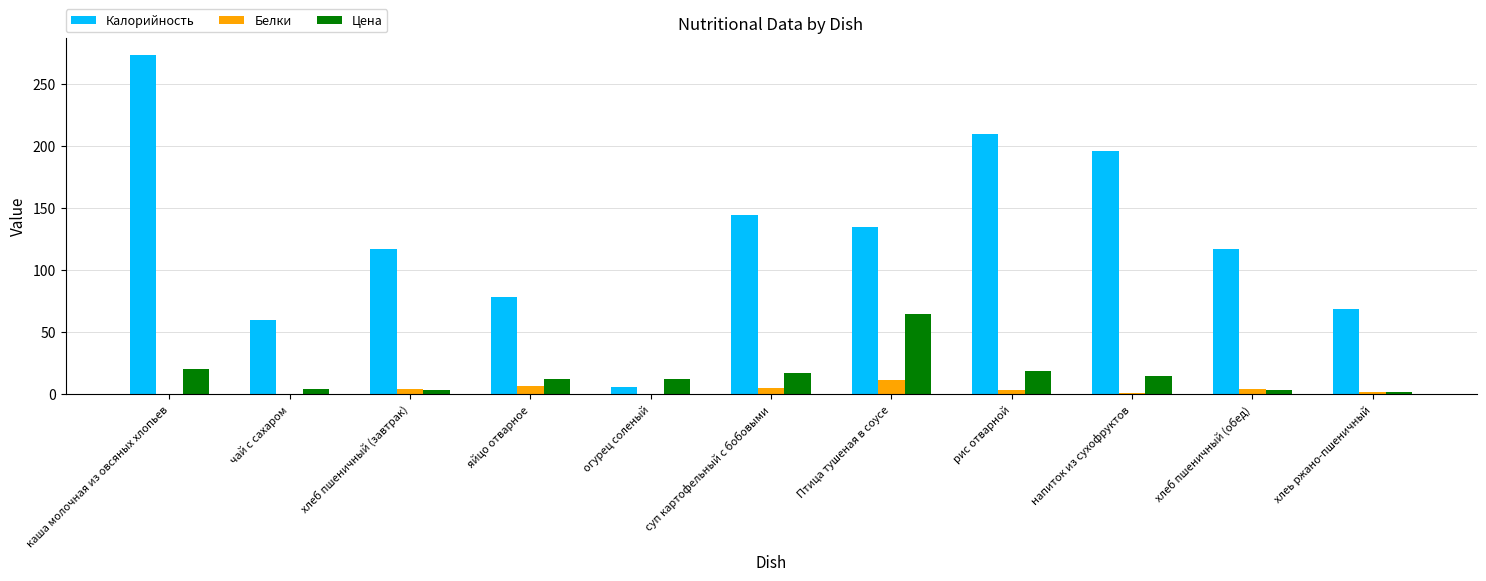

What is the total value across all series at напиток из сухофруктов?

212.5